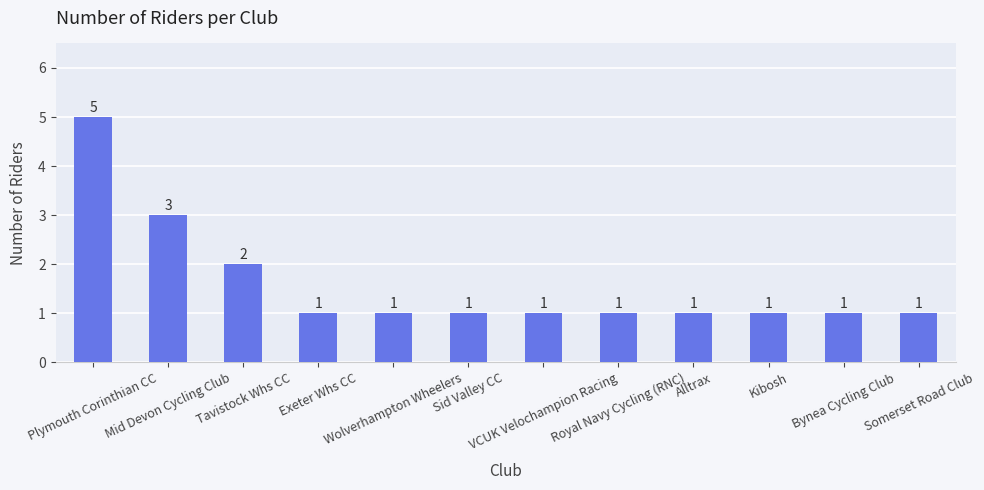

The chart shows a value of 1 at Somerset Road Club. True or false?

True